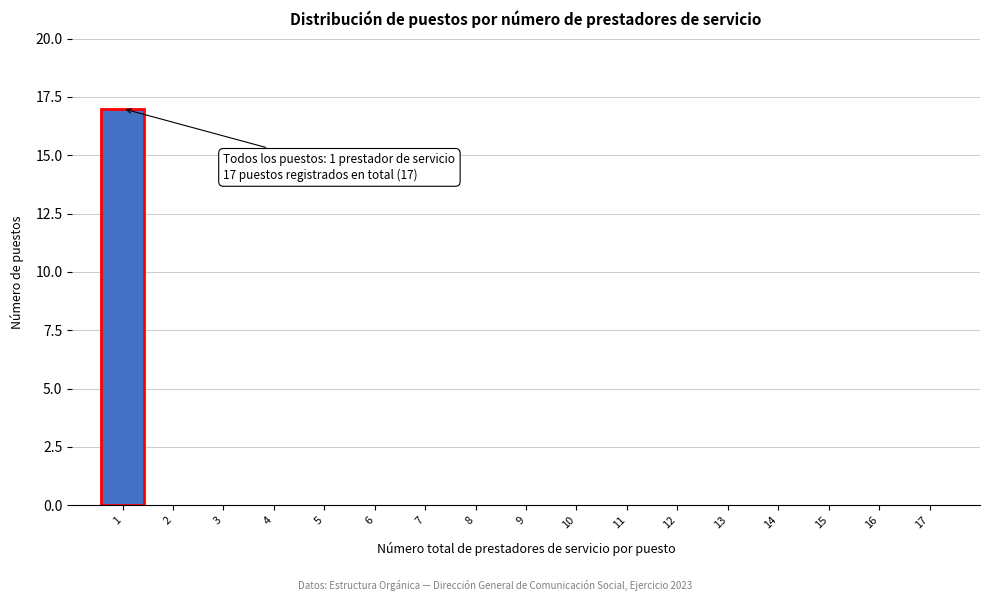

Reading left to right, what are all the values shown in this chart?

1=17	2=0	3=0	4=0	5=0	6=0	7=0	8=0	9=0	10=0	11=0	12=0	13=0	14=0	15=0	16=0	17=0